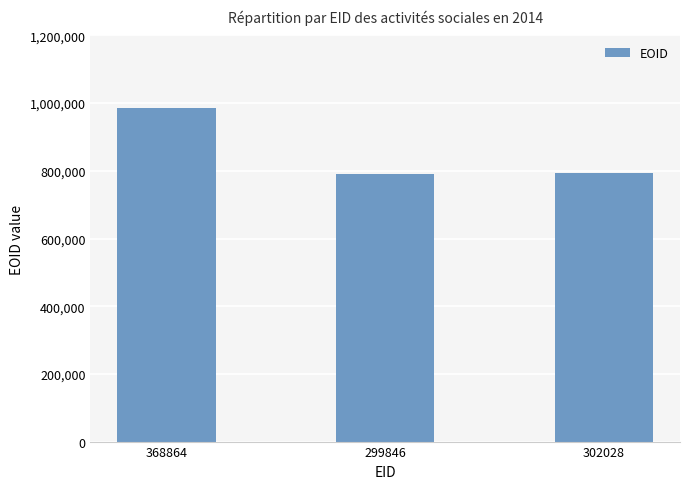

What is the smallest value displayed?

789689